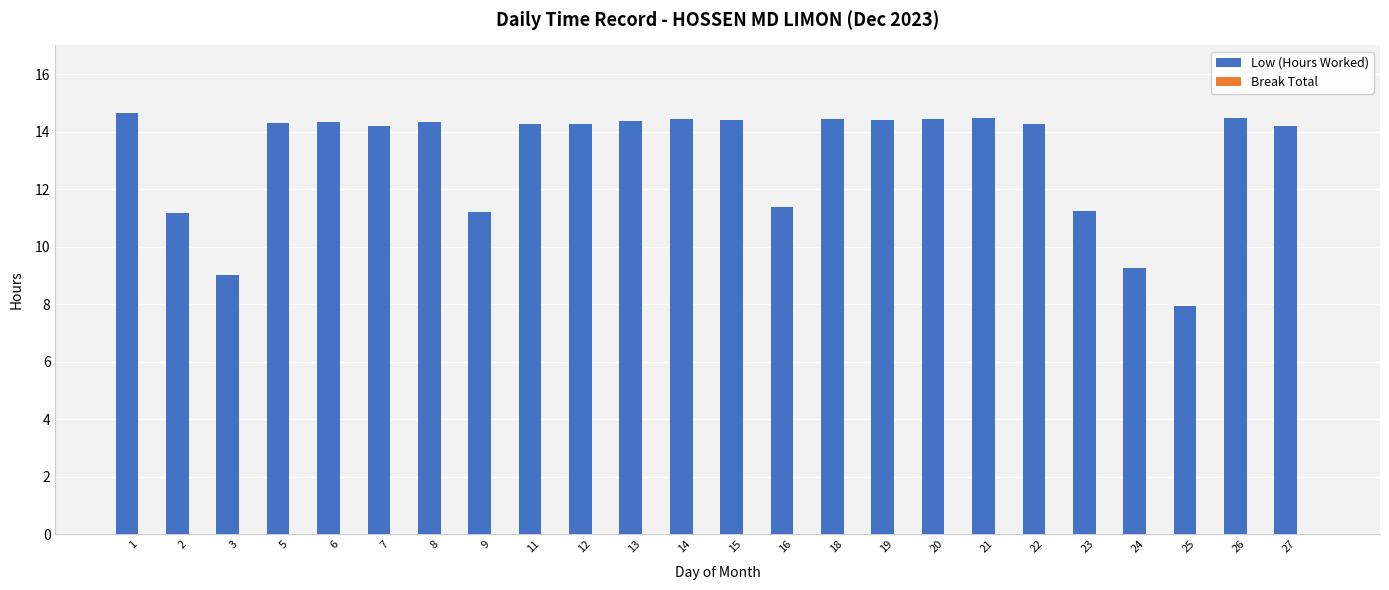

What value does the data have at 3?

9.0